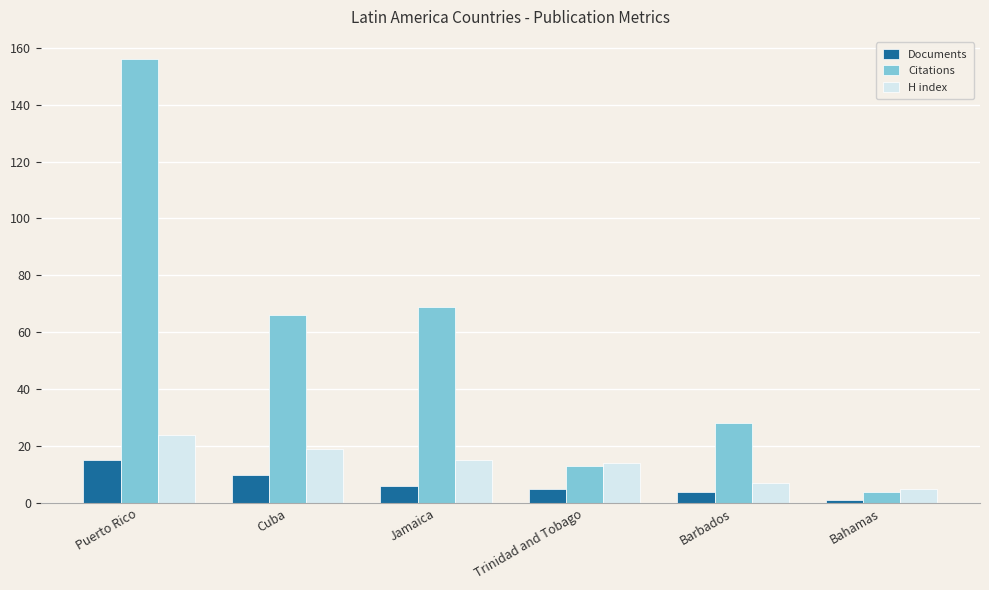

Which category has the highest value across all series?

Puerto Rico